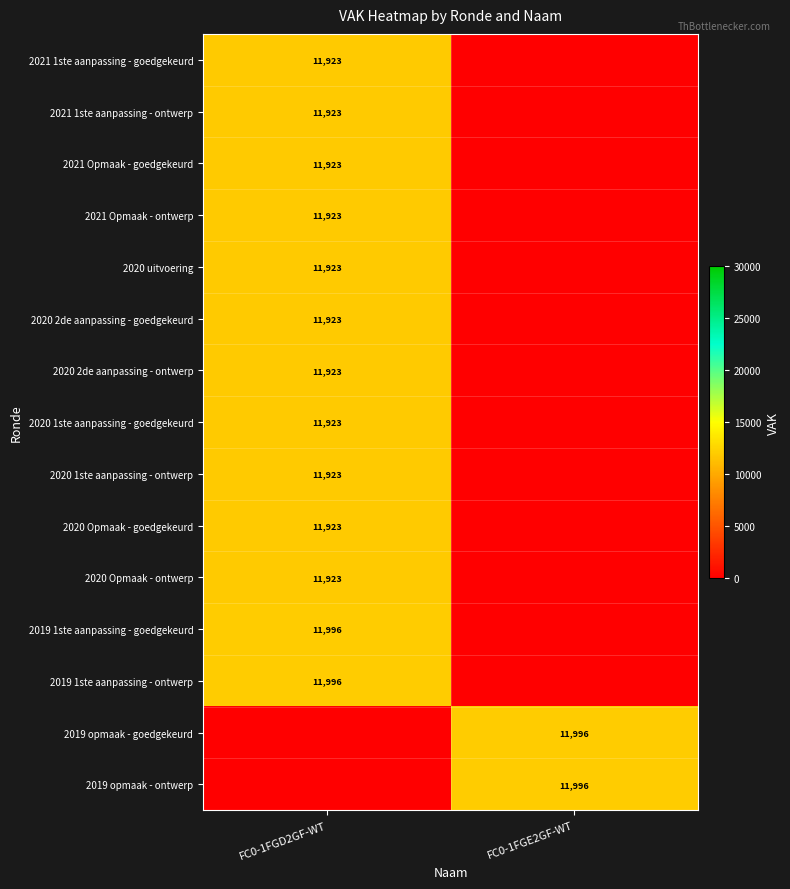

The value of 2021 Opmaak - ontwerp at FC0-1FGD2GF-WT is 11923. True or false?

True